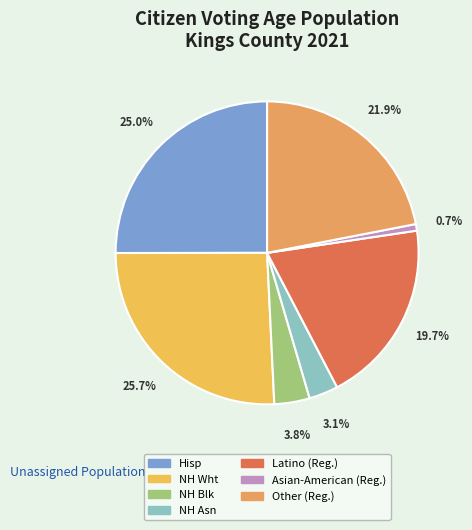

Approximately how many times larger is the value at NH Blk compared to NH Asn?

1.2